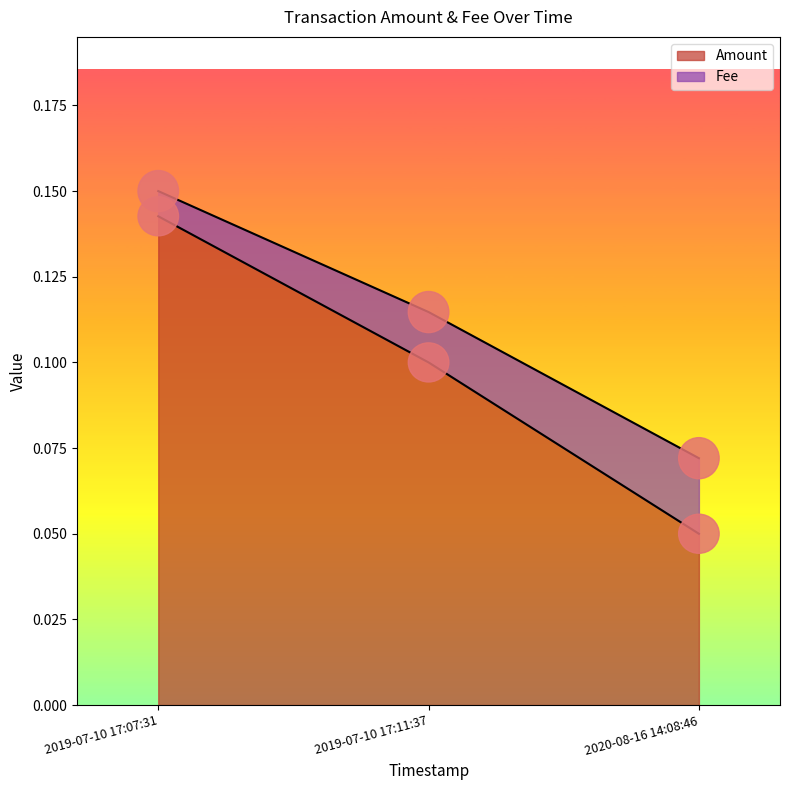

What is the total value across all series at 2020-08-16 14:08:46?

0.1